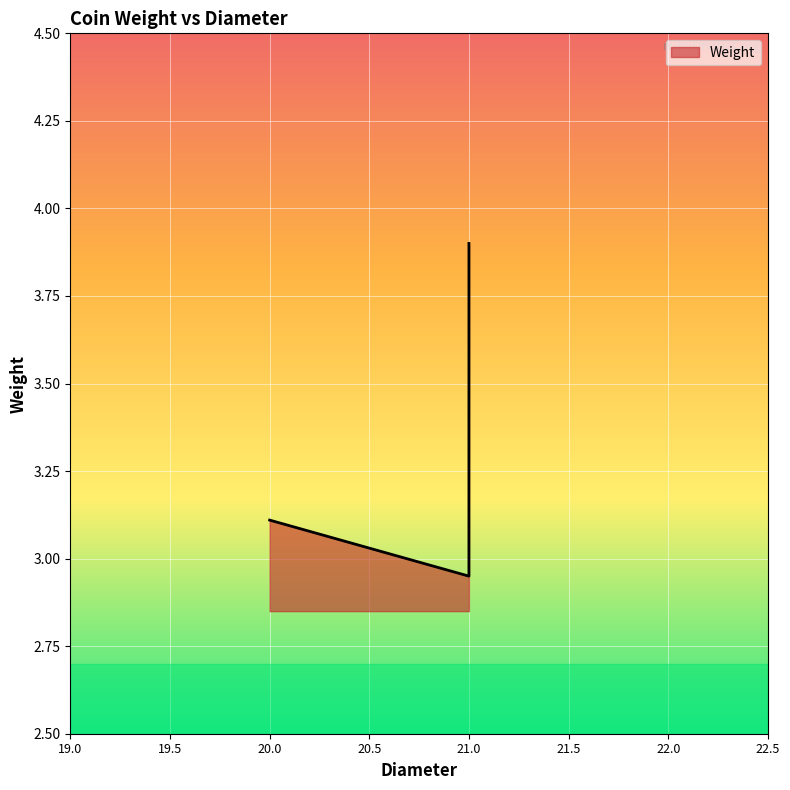

What is the difference between the second highest and second lowest values?

0.1